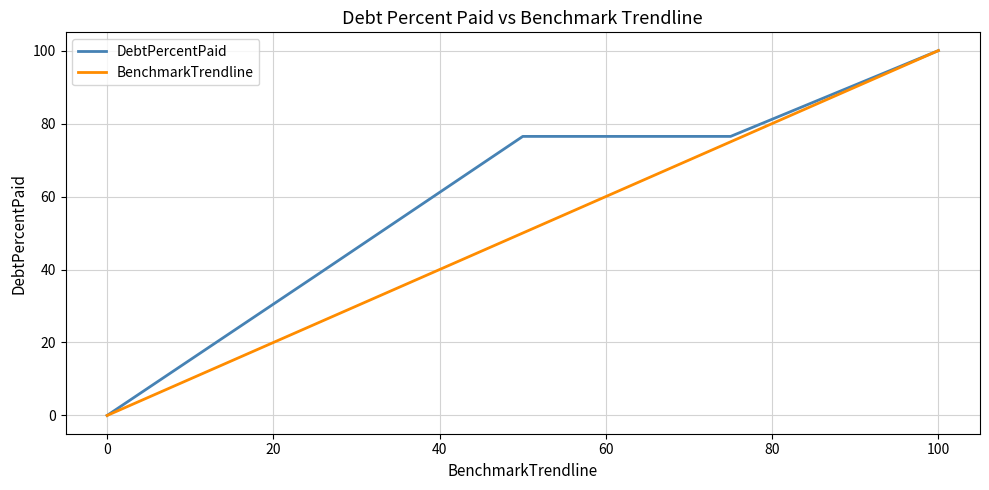

List the series in order of their overall mean, highest first.

DebtPercentPaid, BenchmarkTrendline